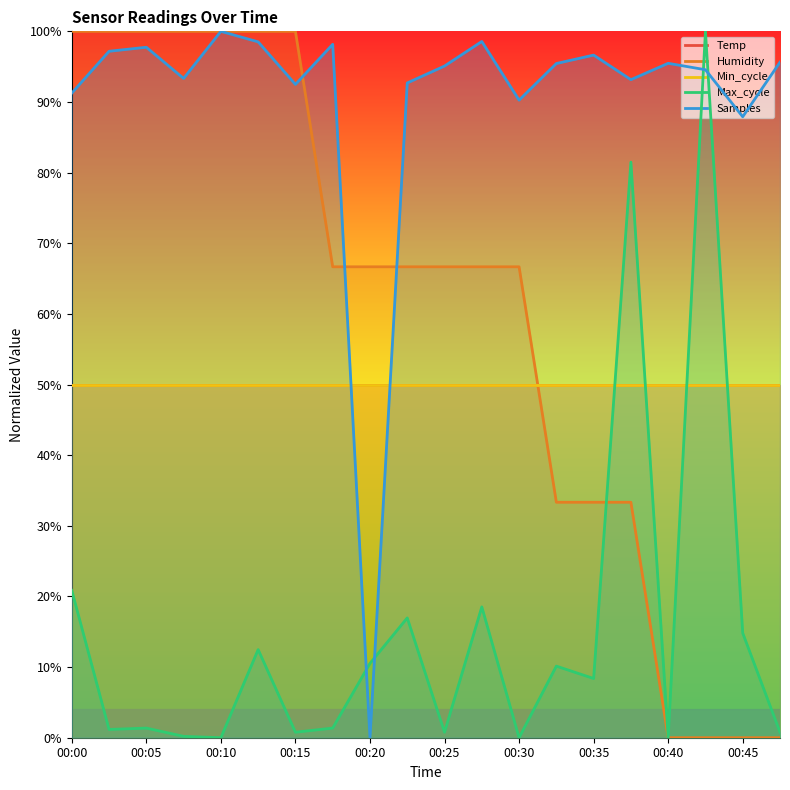

True or false: Samples has a value of 63.0 at 13.

False